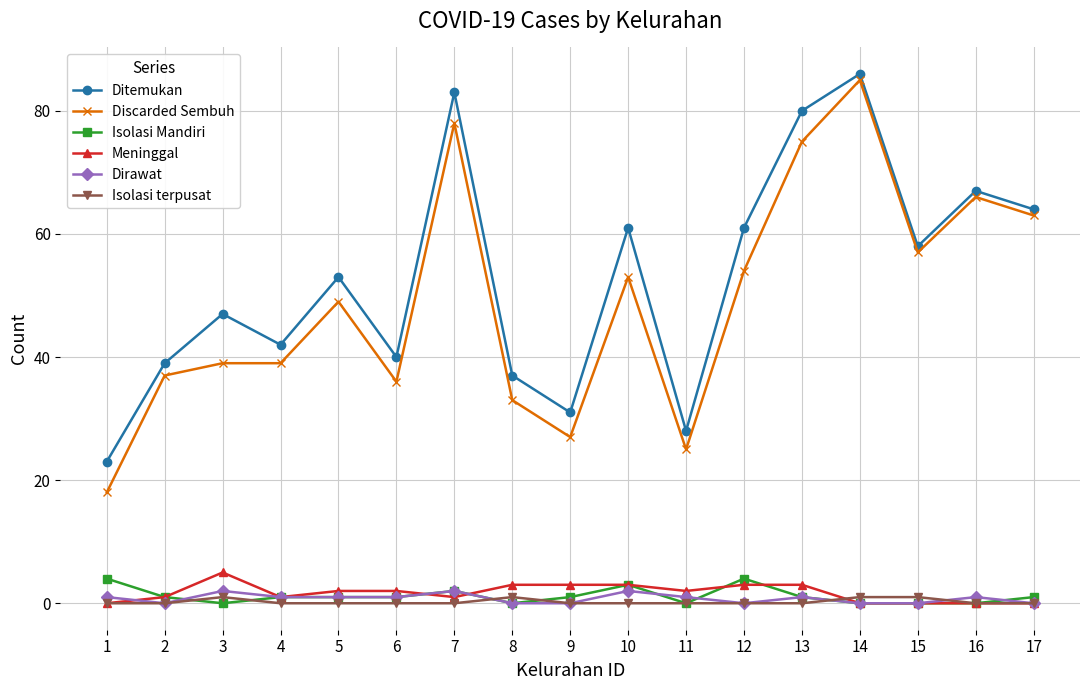

What is the lowest value of the Ditemukan series?

23